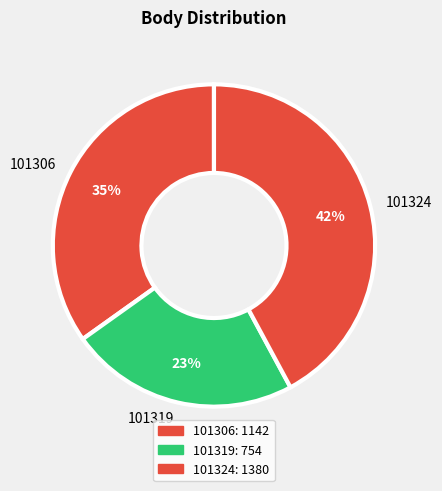

Rank the categories by value from highest to lowest.

101324, 101306, 101319